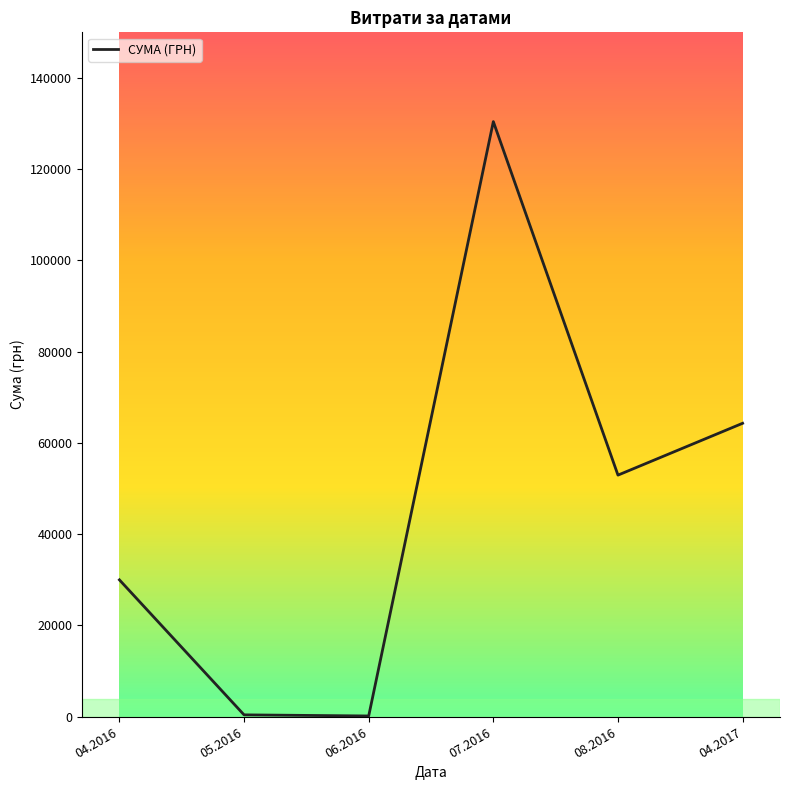

The value at 07.2016 is 48911.2. True or false?

False